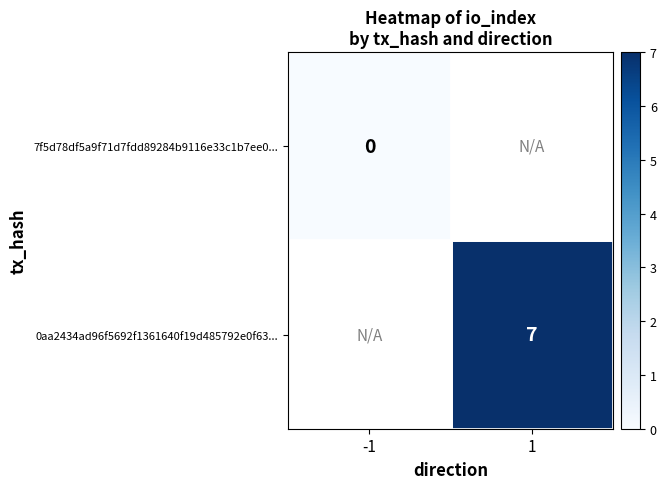

The 0aa2434ad96f5692f1361640f19d485792e0f63... series shows 7 at 1. True or false?

True